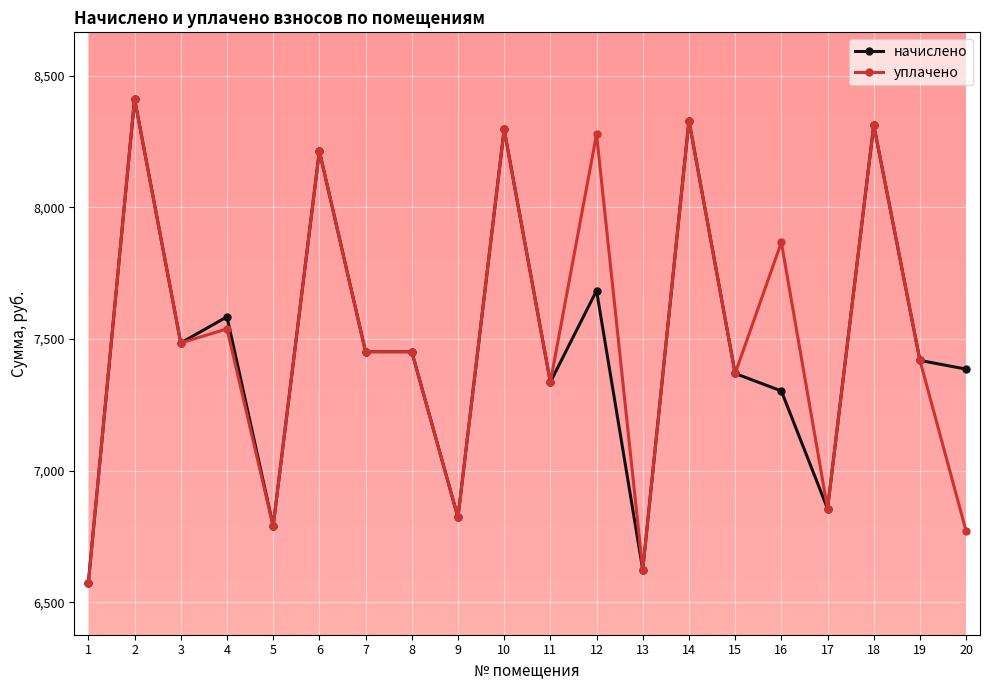

Is the value of начислено at 4 greater than the value of уплачено at 19?

Yes